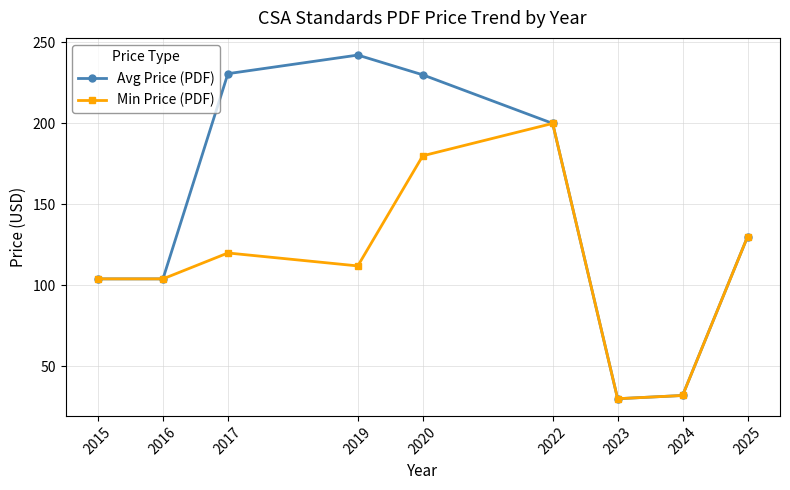

What is the difference between the maximum and minimum values in the Min Price (PDF) series?

170.0